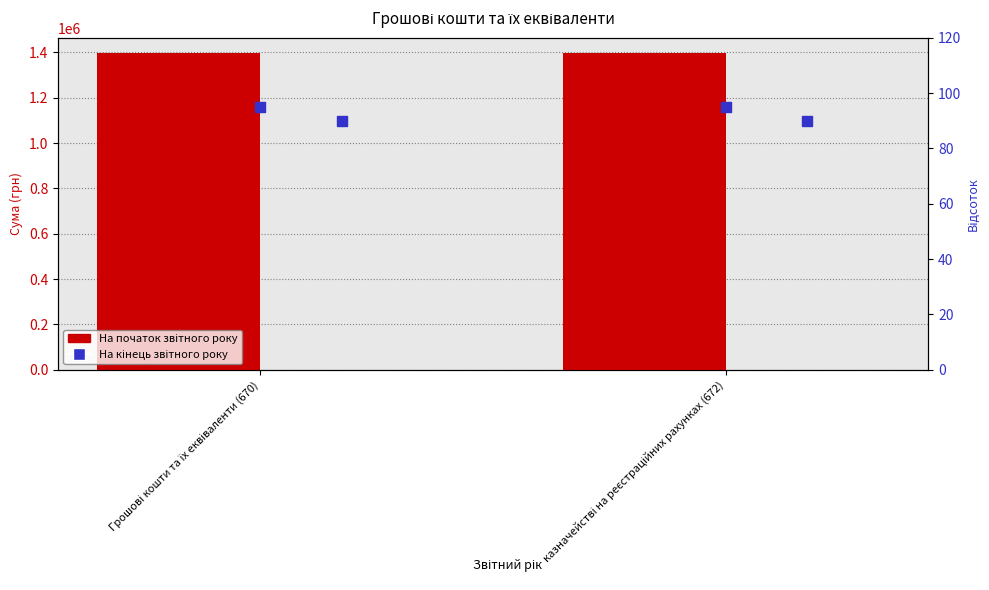

What are all the series names shown in the legend?

На початок звітного року, На кінець звітного року